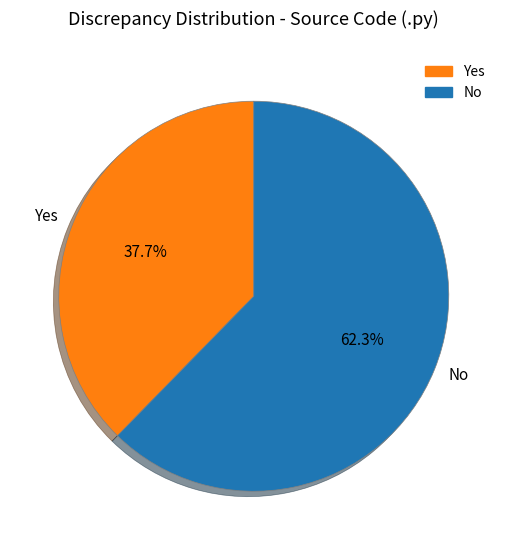

How many slices are in this pie chart?

2